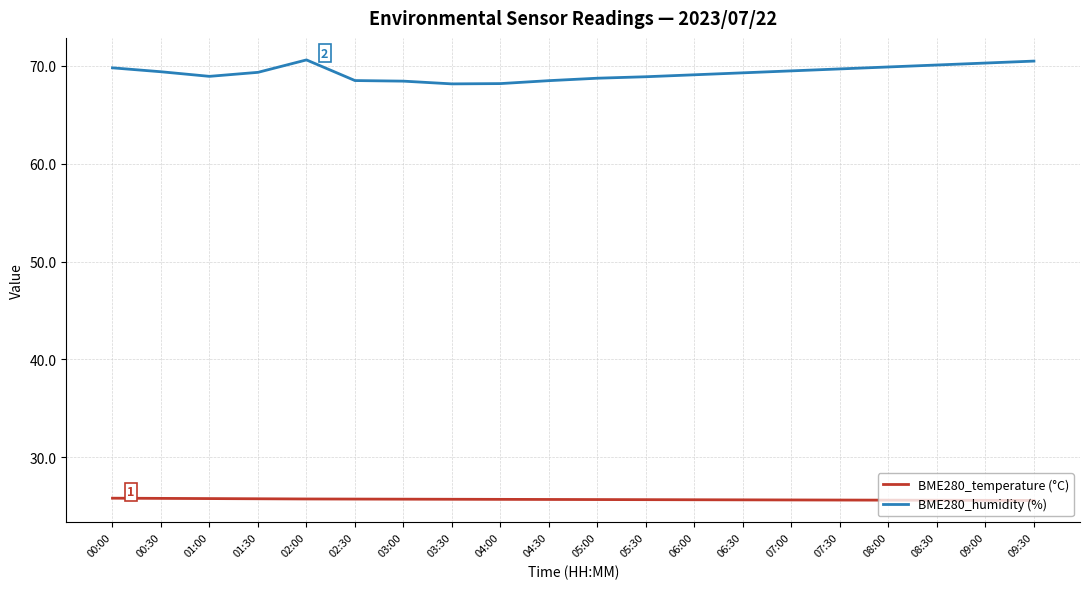

What is the spread (max minus min) of values at 08:00?

44.3